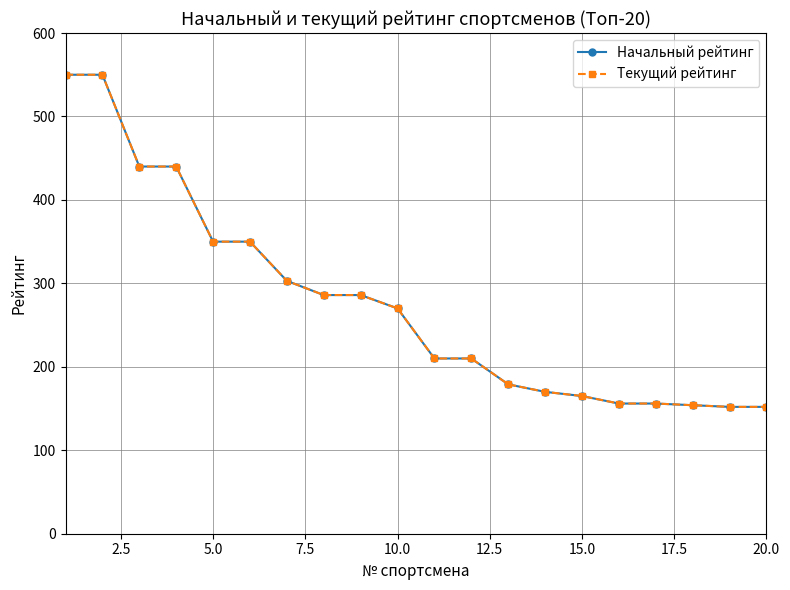

True or false: Начальный рейтинг has more than 0 points higher than both neighbors.

False